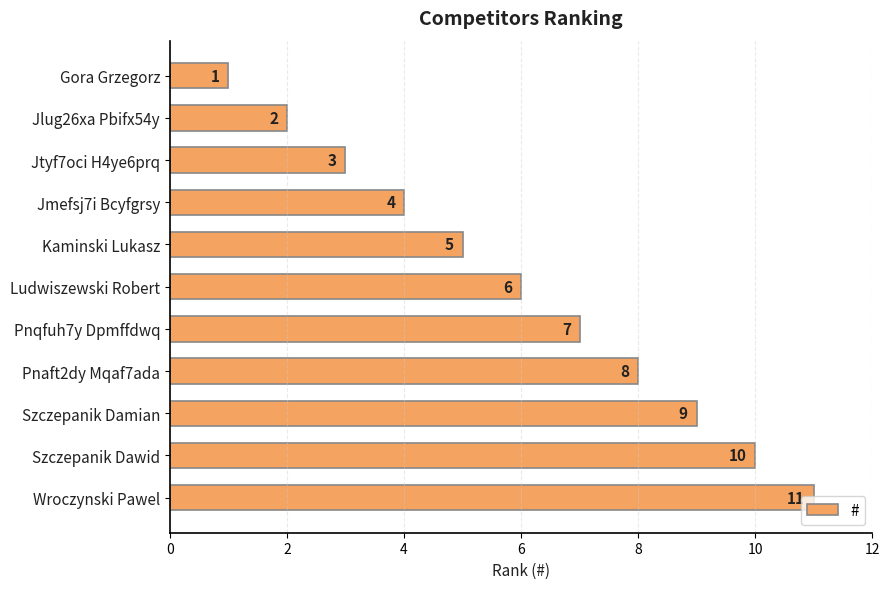

What is the change in value from Jtyf7oci H4ye6prq to Szczepanik Damian?

+6